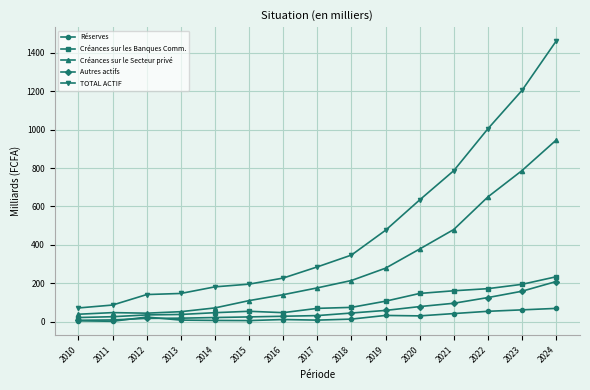

At which category is the sum across all series the highest?

2024